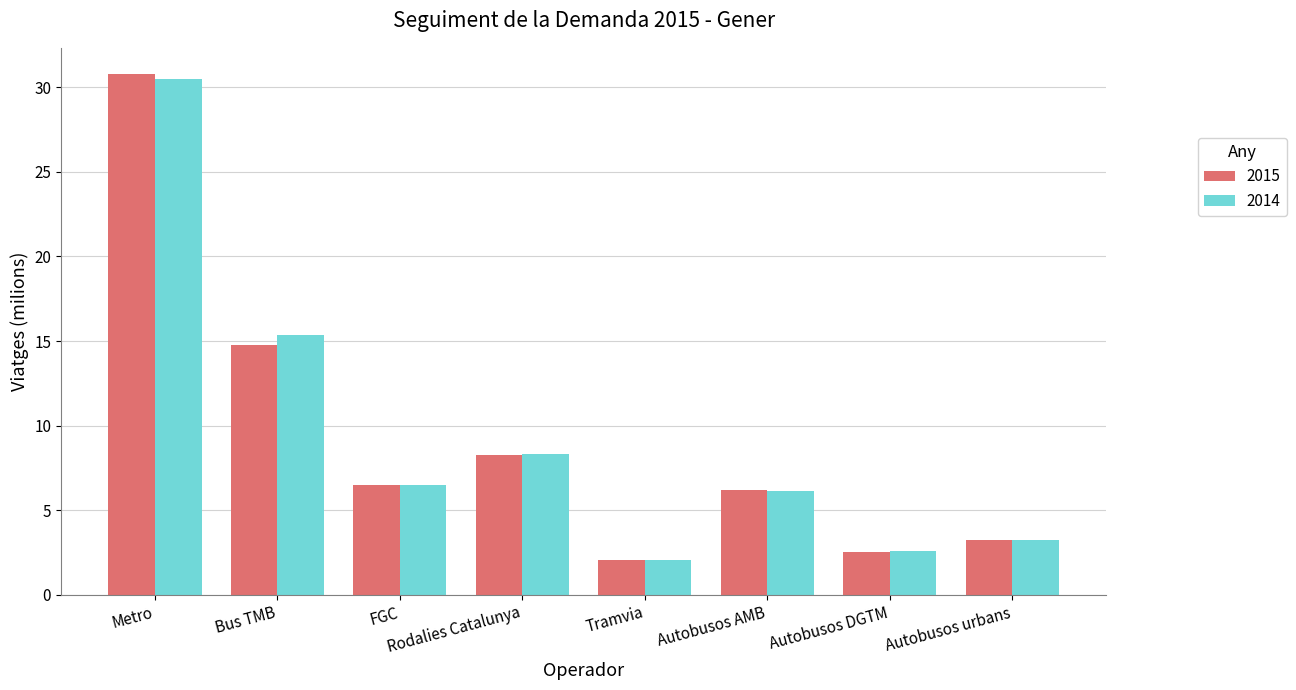

Is the value of 2014 at Tramvia greater than the value of 2015 at Autobusos urbans?

No